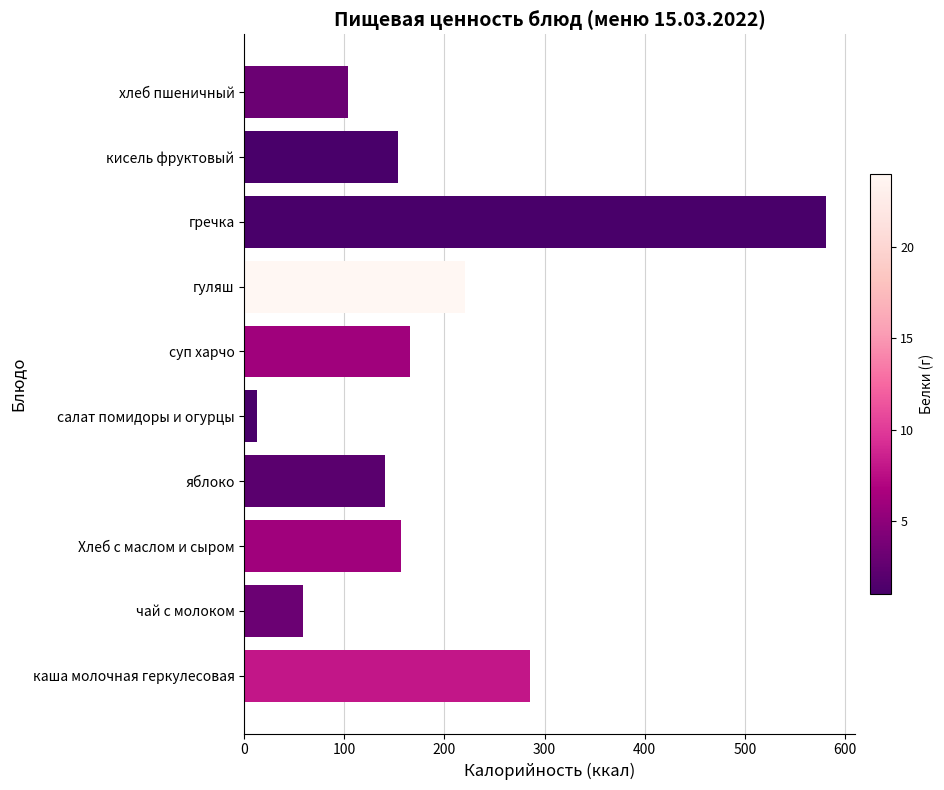

What is the sum of all values?

1881